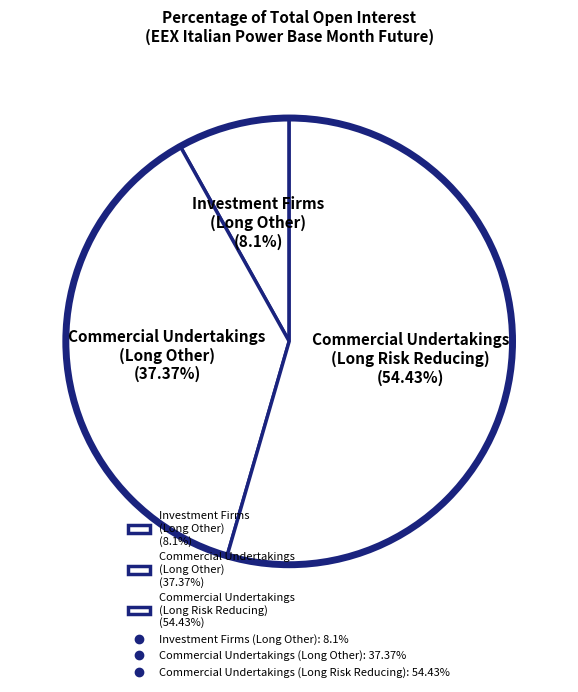

Combined, do Commercial Undertakings (Long Other) (37.37%) and Investment Firms (Long Other) (8.1%) account for over 50%?

No